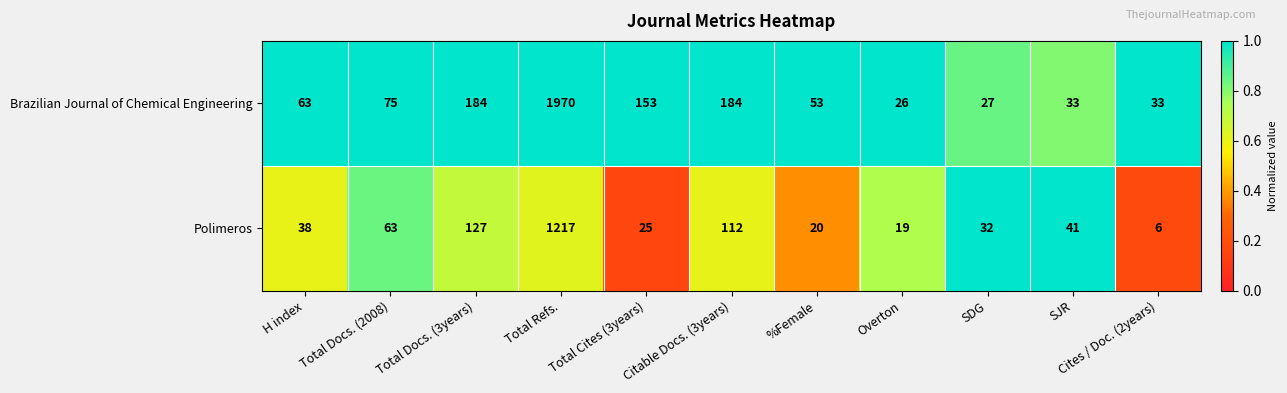

What value does the Polimeros series have at Cites / Doc. (2years), to the nearest 10?

10